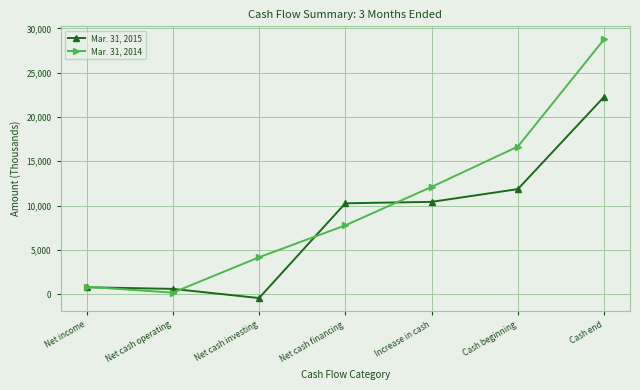

Which series changed the most between Net income and Net cash financing?

Mar. 31, 2015